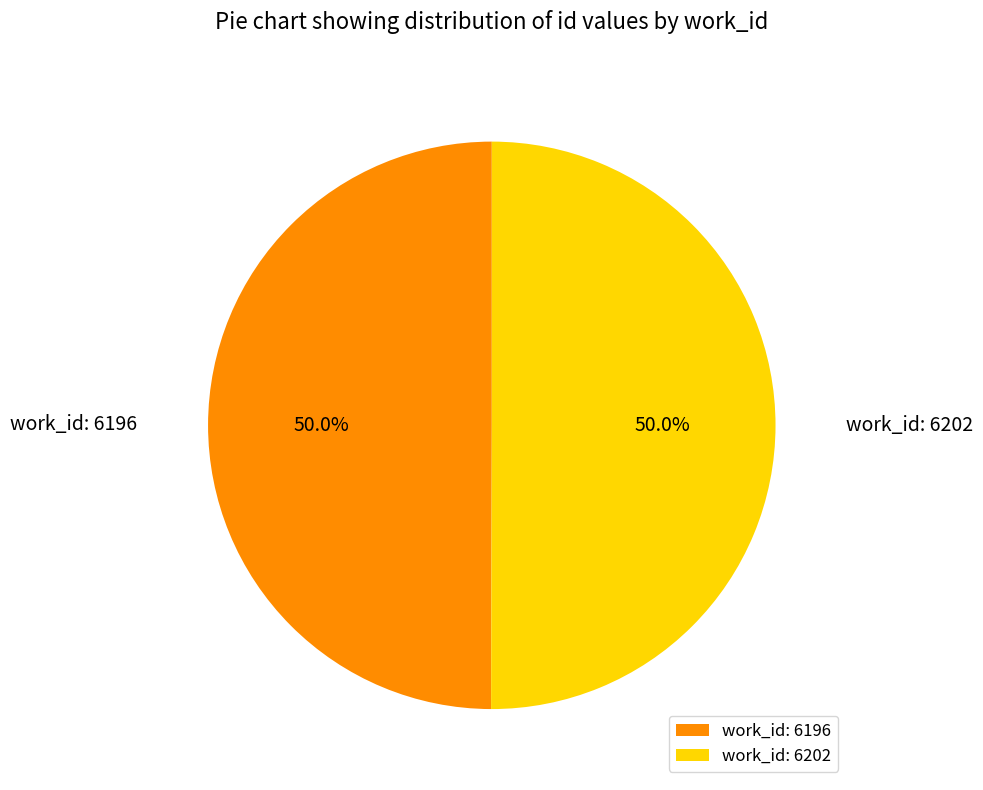

What percentage is NOT represented by work_id: 6196?

50.0%